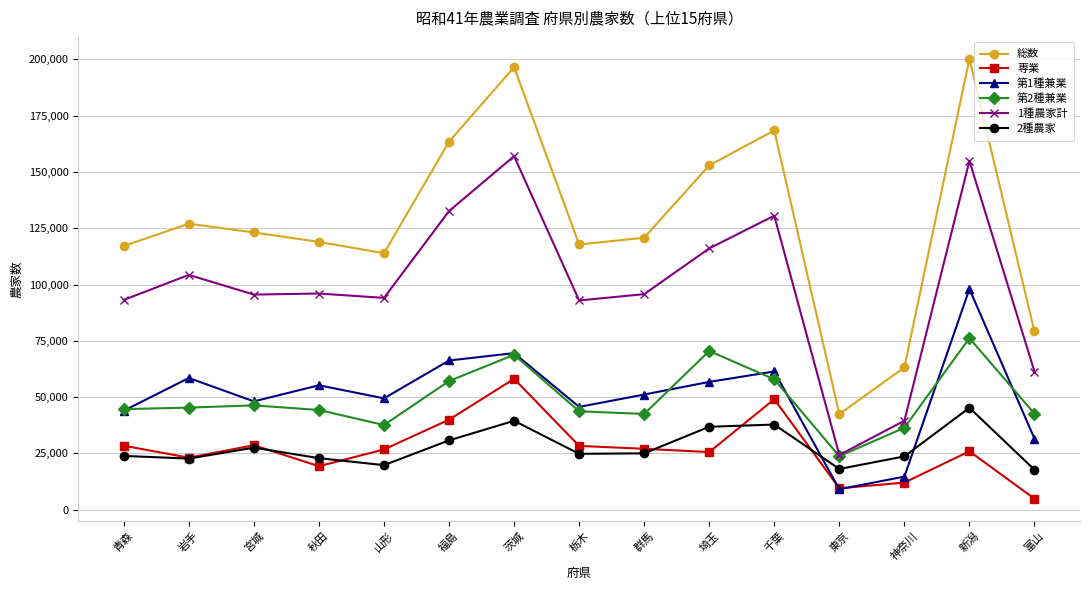

Rank the series by their maximum value, from highest to lowest.

総数, 1種農家計, 第1種兼業, 第2種兼業, 専業, 2種農家